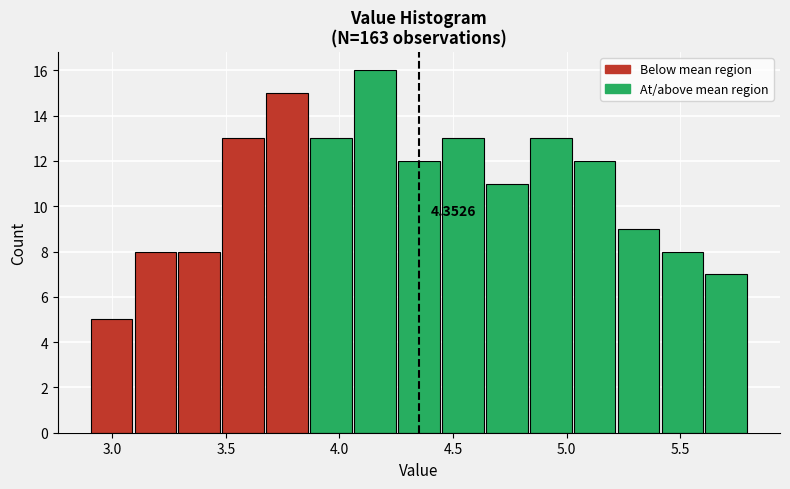

Around what value on the x-axis is the tallest bar? Give the approximate position of its centre, as read against the axis.

4.15